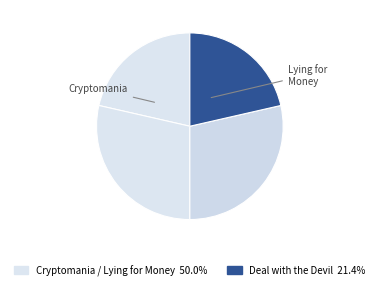

How many slices are in this pie chart?

4